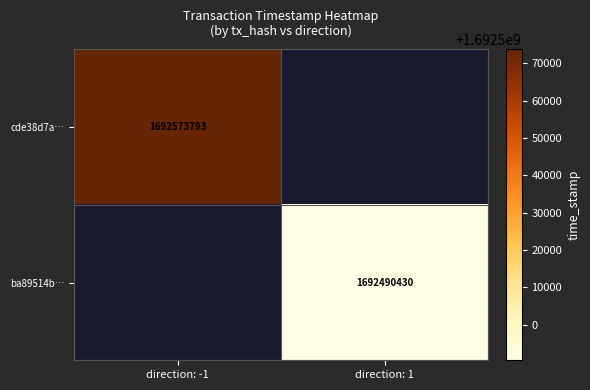

Is it true that ba89514b… equals 1692490430 at direction: 1?

True